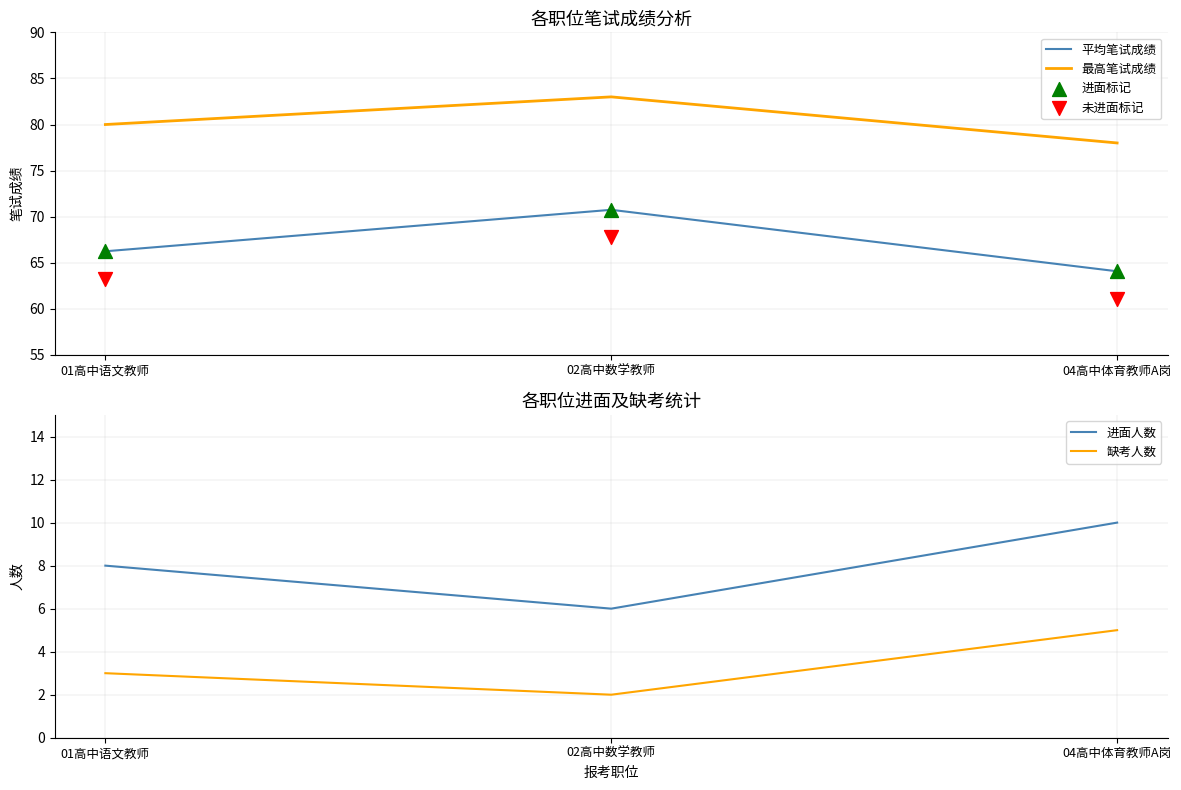

What are all the series names shown in the legend?

平均笔试成绩, 最高笔试成绩, 进面标记, 未进面标记, 进面人数, 缺考人数